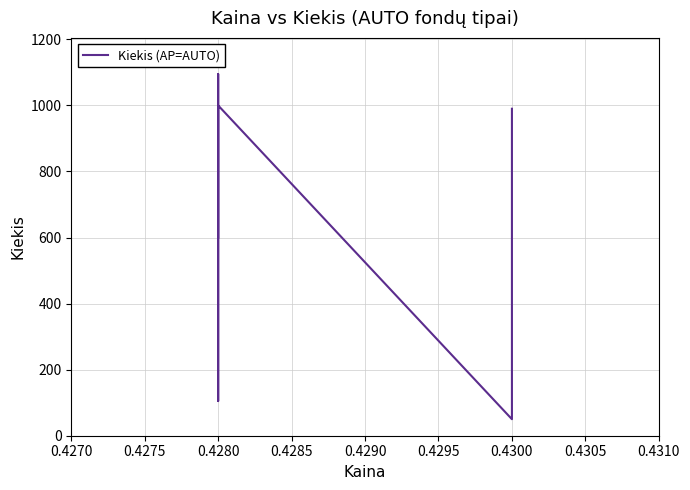

What is the value of the 6th point from the left?

990